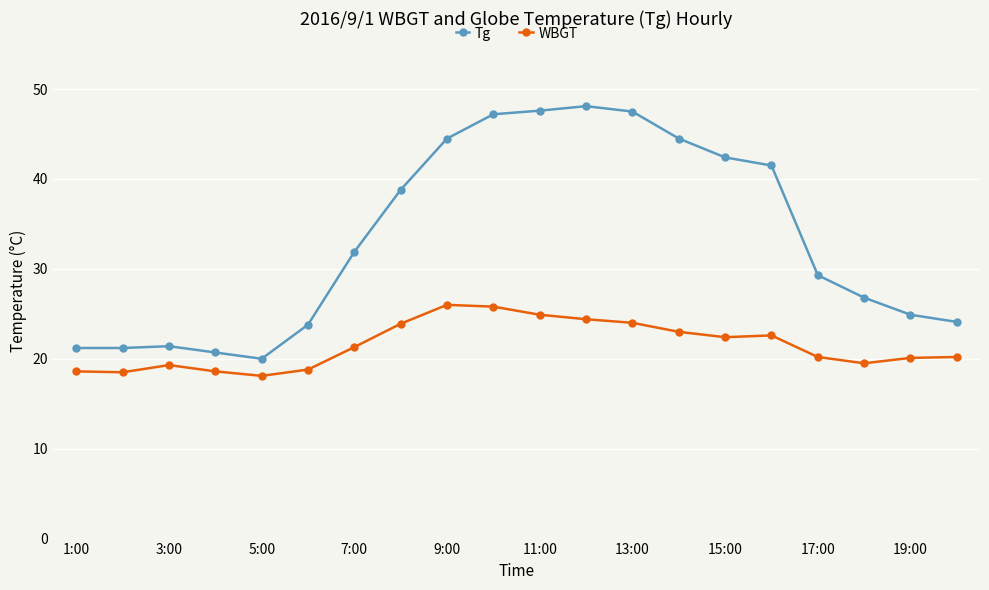

Does the chart have visible grid lines?

Yes